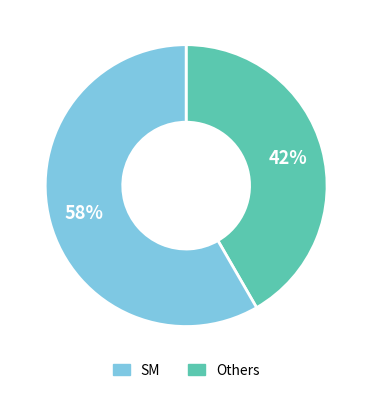

Is there any slice that represents more than half of the pie?

Yes